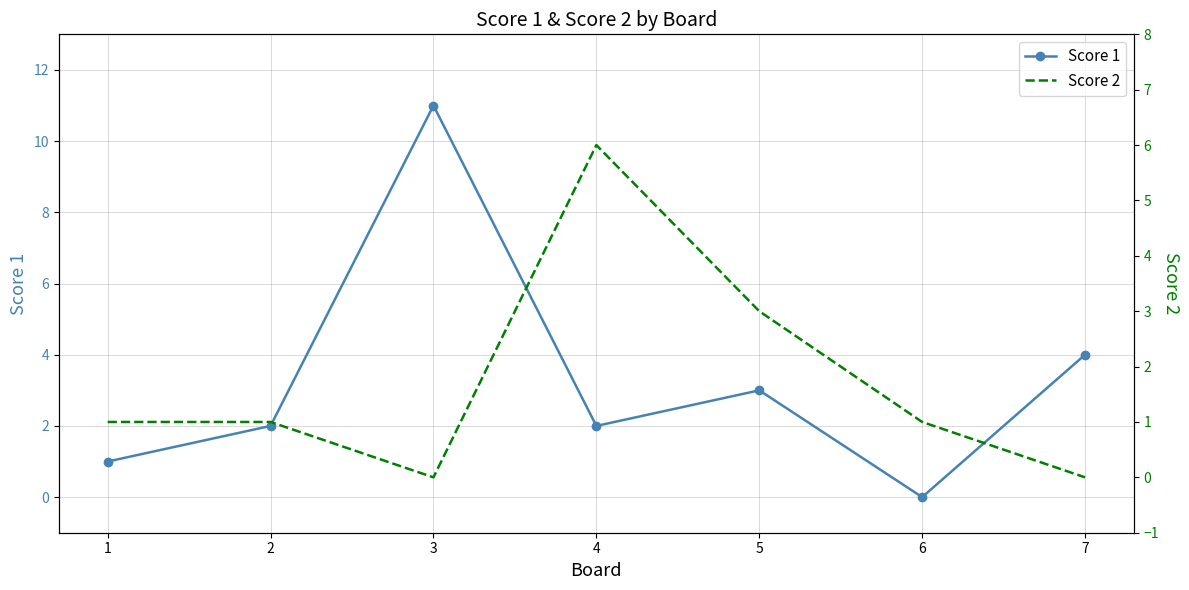

The value of Score 1 at 6 is 0. True or false?

True